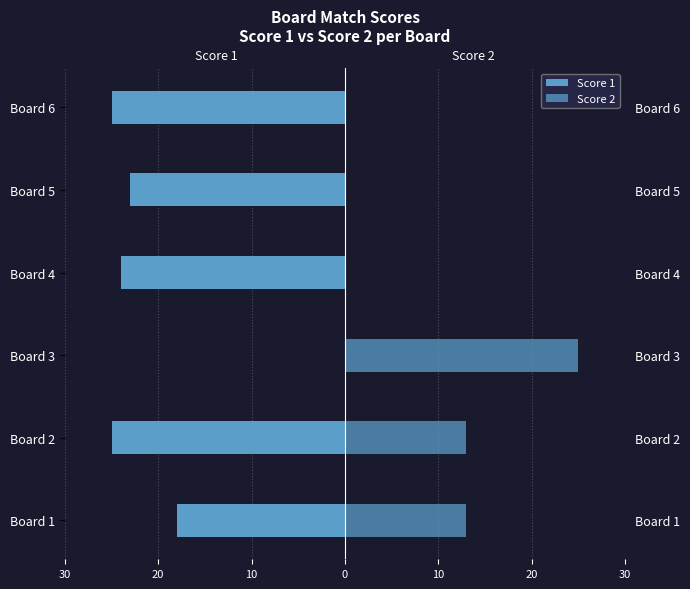

Which series has the widest spread of values?

Score 1